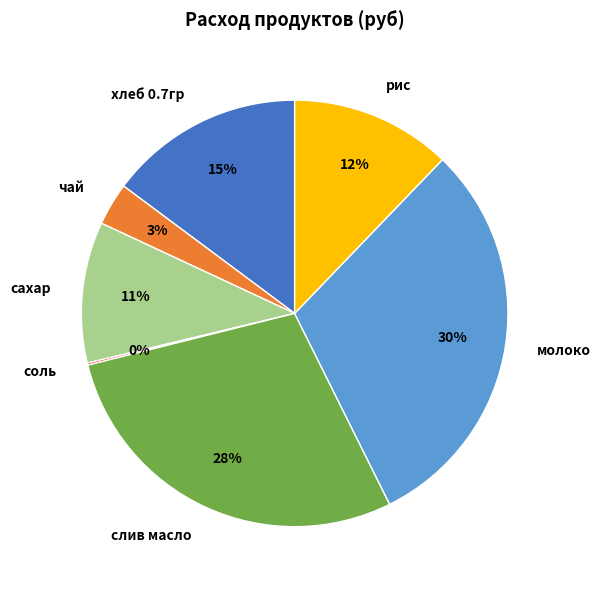

Which category has the biggest portion of the pie?

молоко